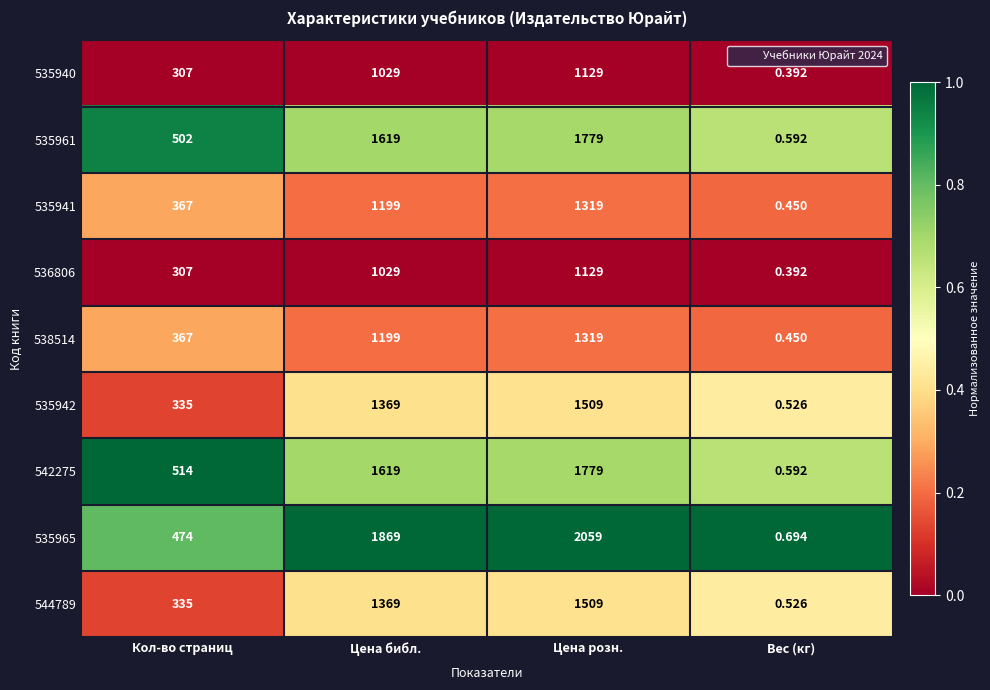

Which series changed the most between Кол-во страниц and Вес (кг)?

542275